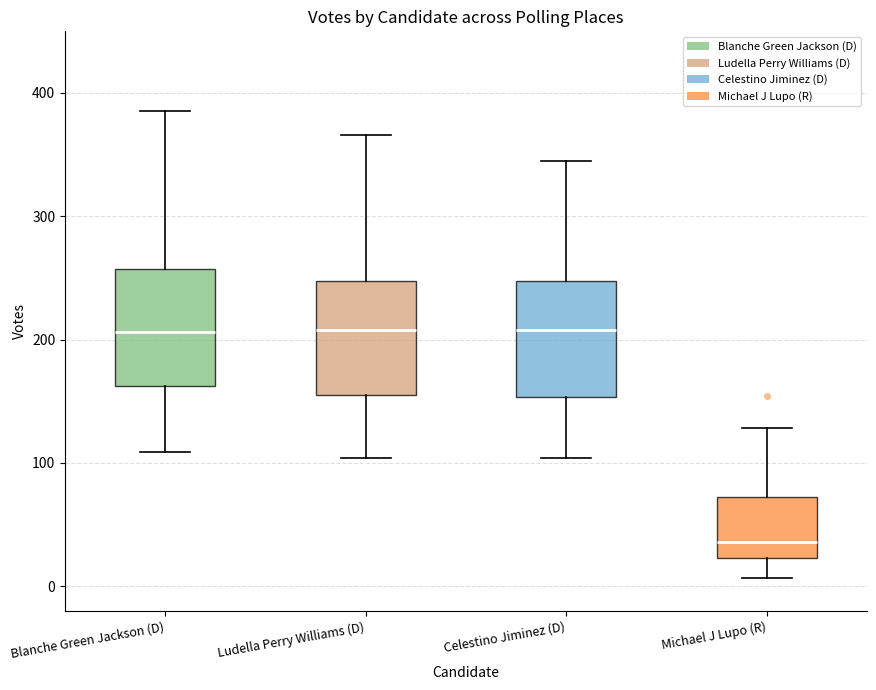

Which box has the lowest median line?

Michael J Lupo (R)